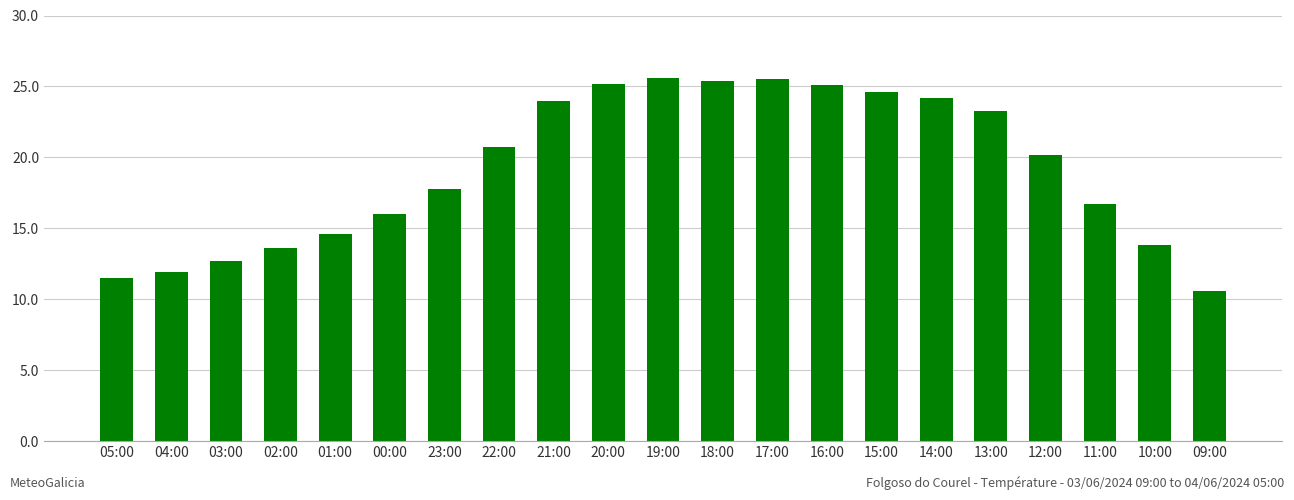

What is the label of the 9th bar from the left?

21:00